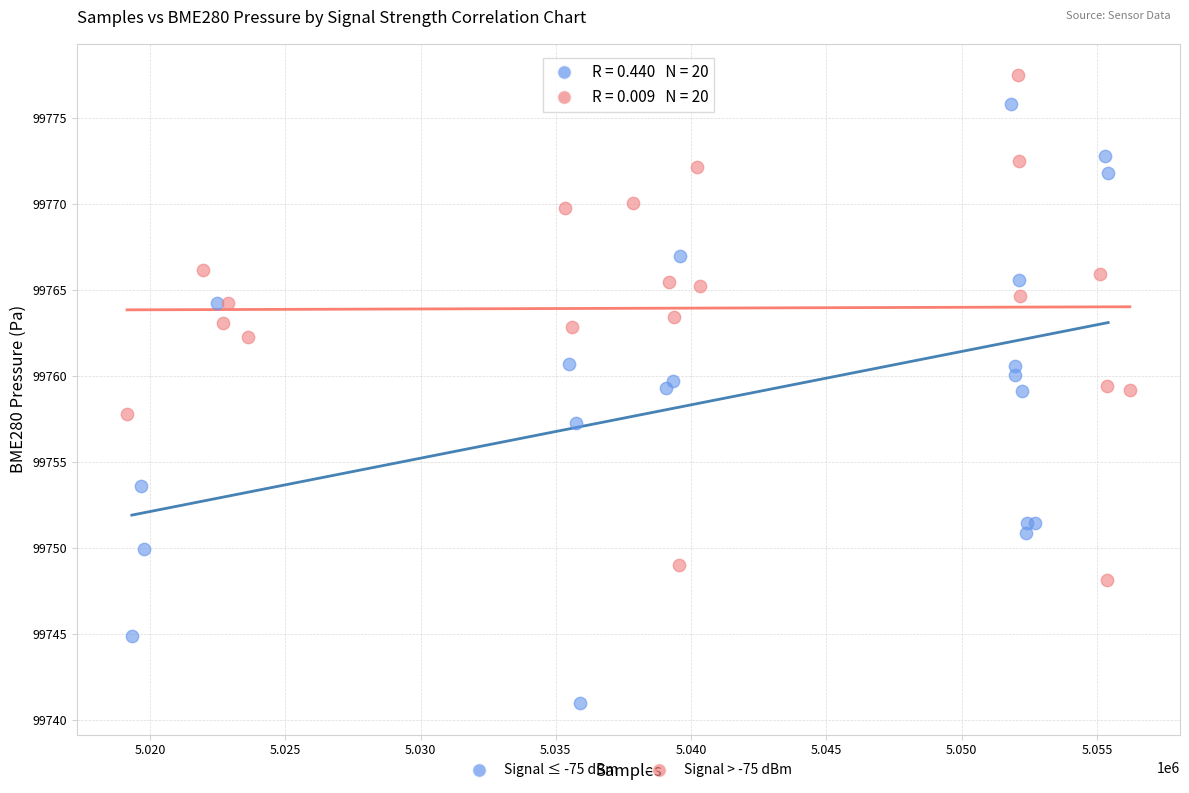

What are all the series names shown in the legend?

Signal ≤ -75 dBm, Signal > -75 dBm